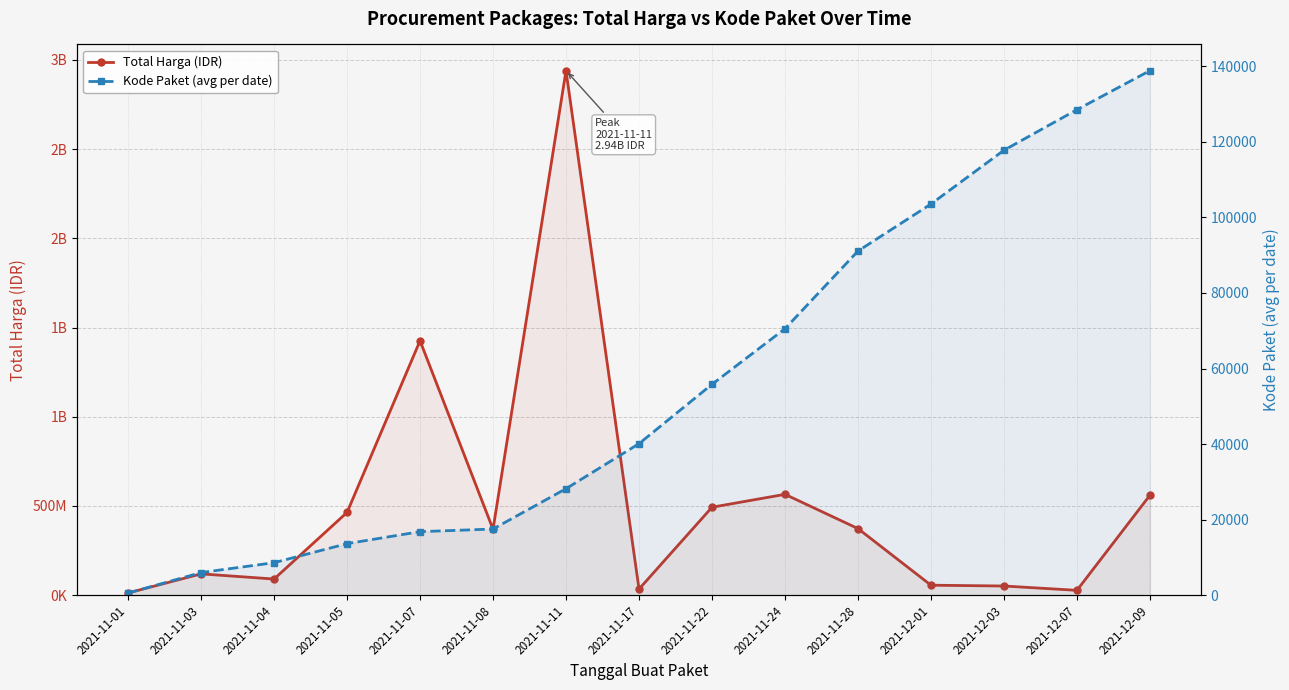

Reading left to right, transcribe all the data shown in this chart.

Total Harga (IDR): 12787500	119641270	90671200	464002100	1425867900	369566800	2939163240	34292000	493000000	565334200	373404000	56152800	51601000	27412000	559971000
Kode Paket (avg per date): 569	5999	8611	13652	16823	17523	28196	40112	55826	70542	91101	103541	117783	128516	138847